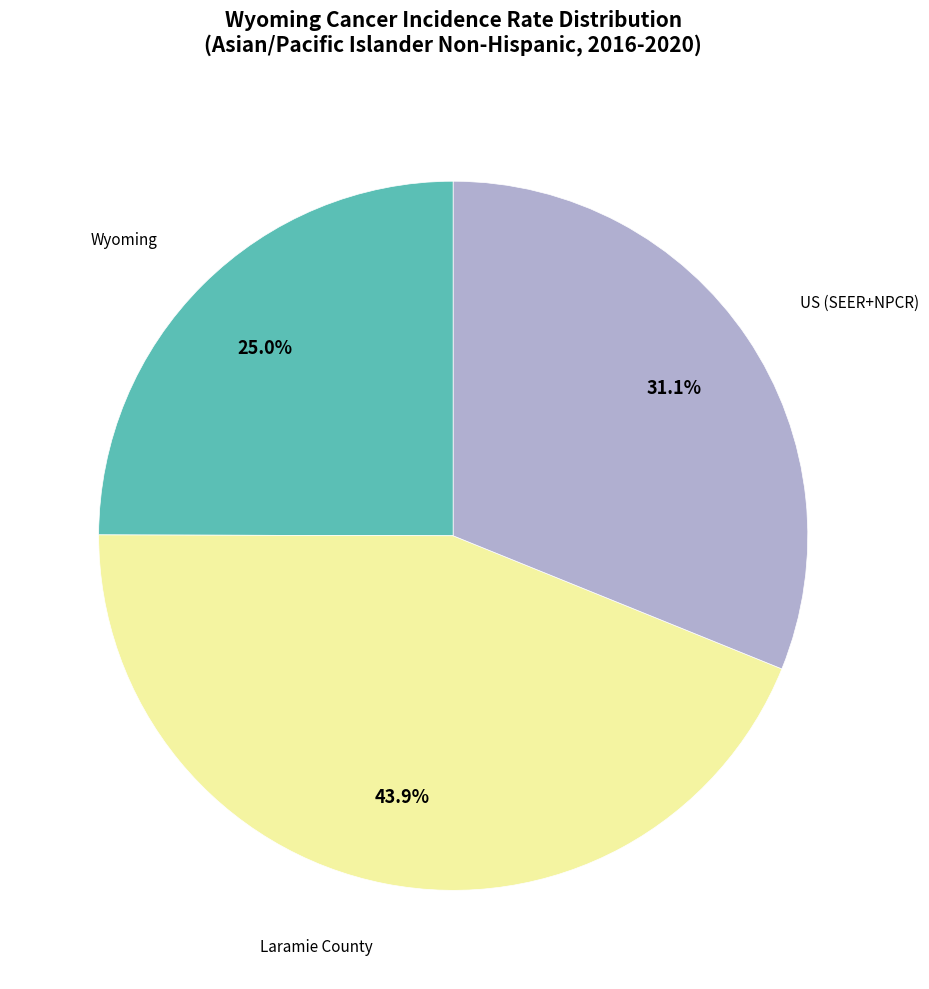

Is there any slice that represents more than half of the pie?

No